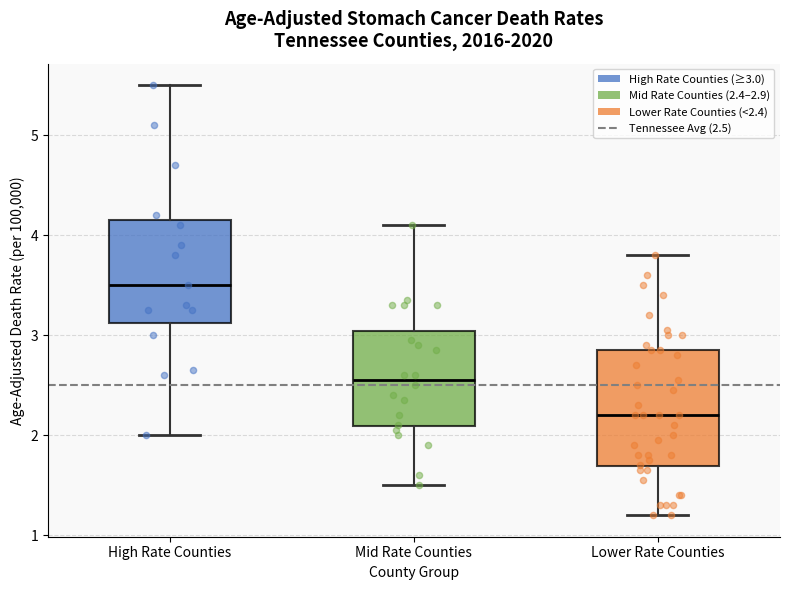

Which box is the tallest, from its lower edge to its upper edge?

Lower Rate Counties